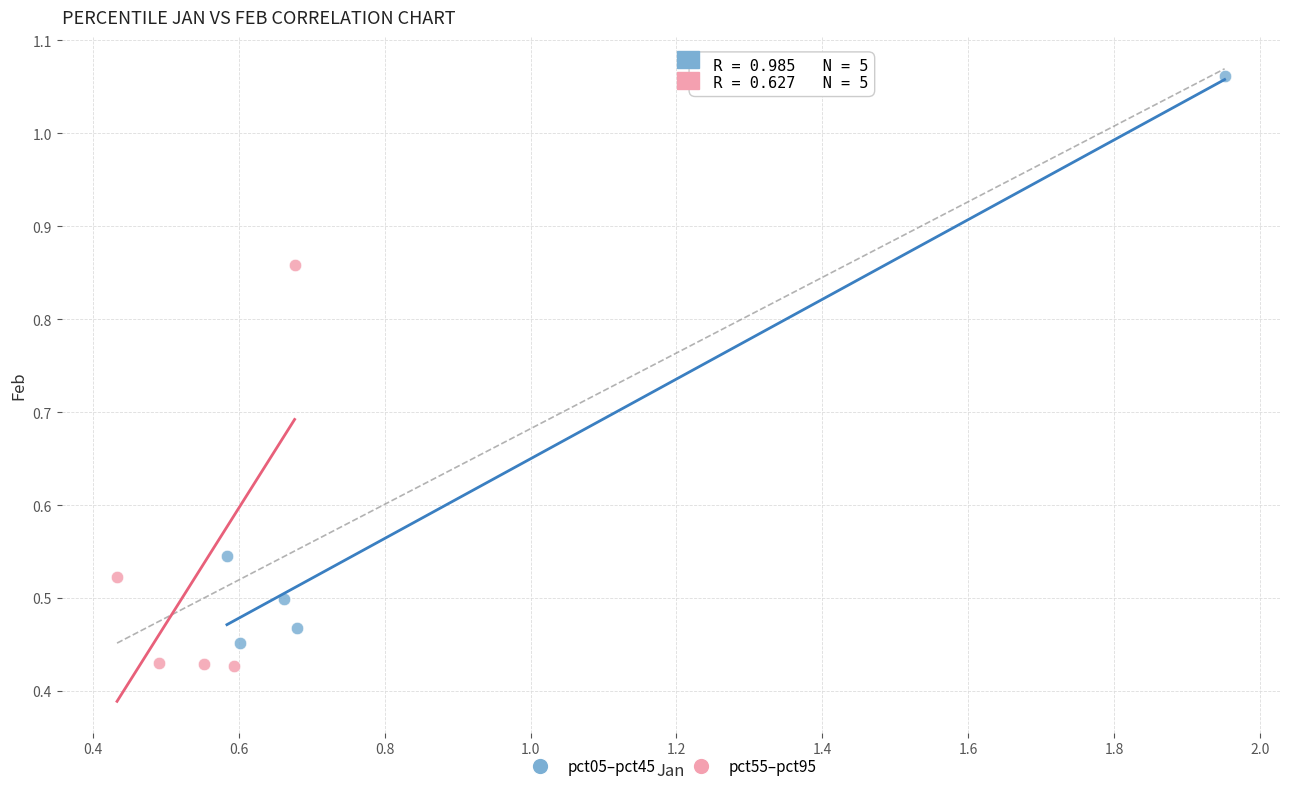

Which series contains the highest Y value?

pct05–pct45